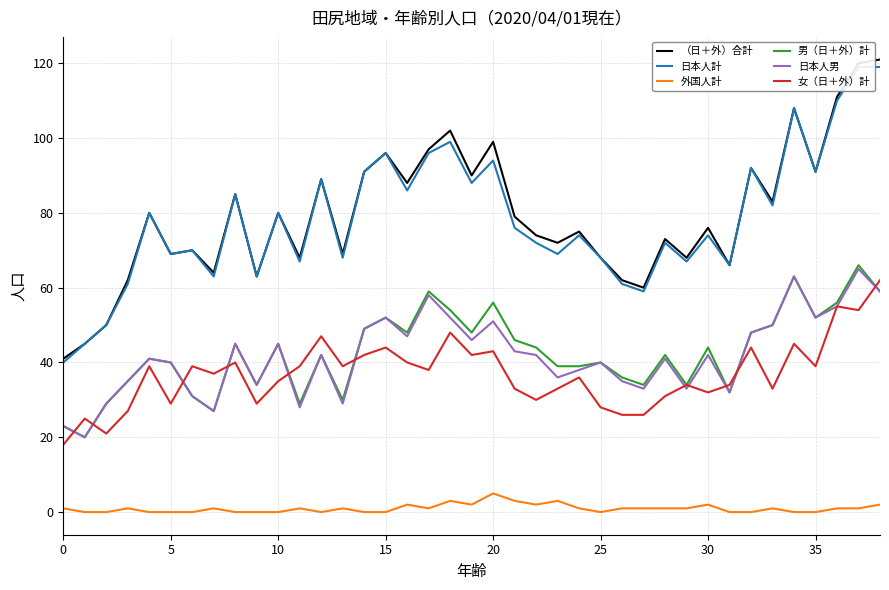

Is the value of 外国人計 at 20 greater than the value of 男（日＋外）計 at 17?

No